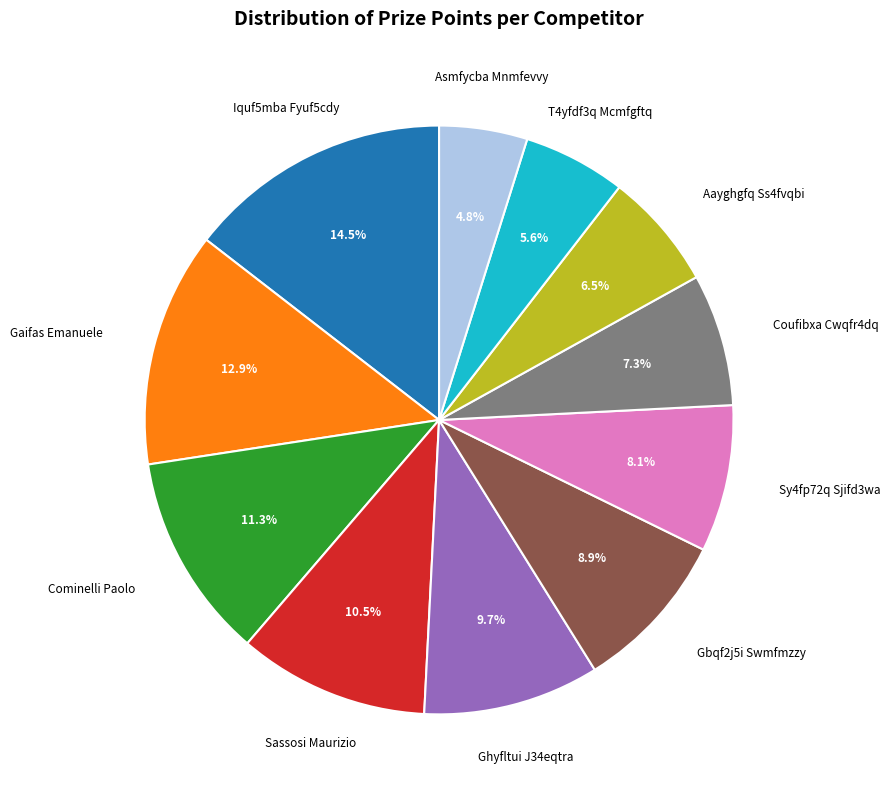

Is there any slice that represents more than half of the pie?

No